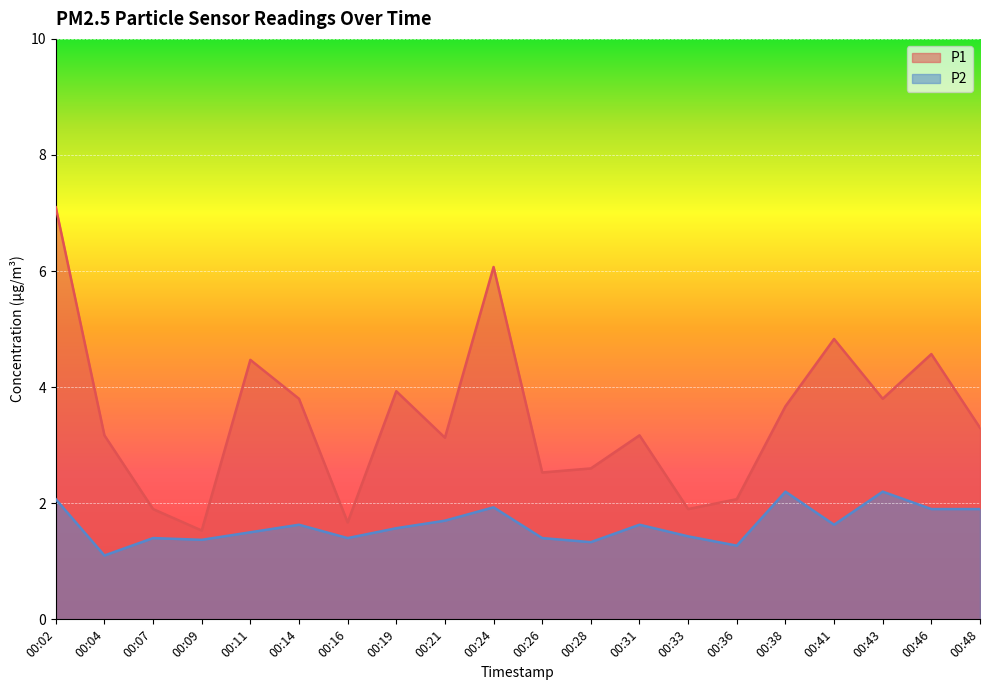

True or false: P1 and P2 cross at least once.

False